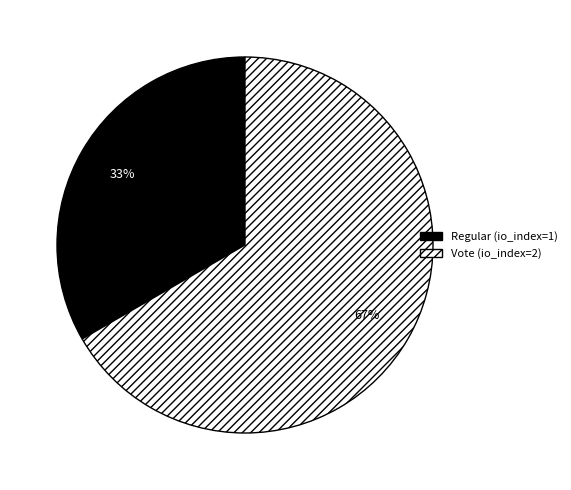

What is the ratio of the value at Regular (io_index=1) to the value at Vote (io_index=2)?

0.5